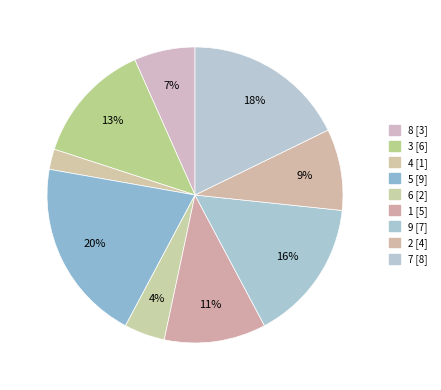

True or false: 3 accounts for 4% of the total.

False